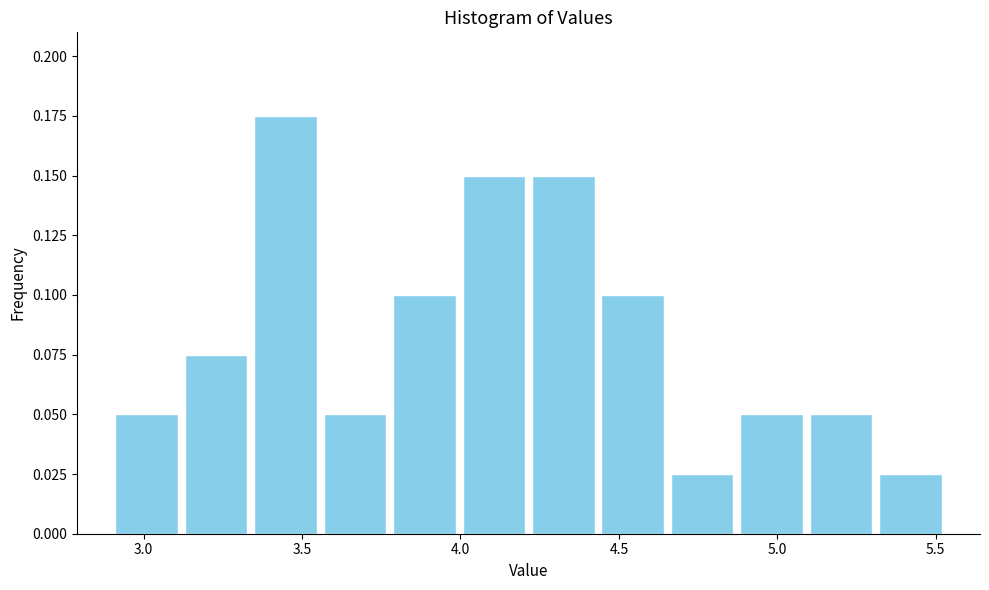

Reading left to right, list every bar in this chart as the range it spans on the x-axis followed by its height. Neither the bar edges nor the heights are printed on the chart, so give them approximately, as read against the axes.

2.90 to 3.10: 0.050
3.10 to 3.35: 0.075
3.35 to 3.55: 0.175
3.55 to 3.80: 0.050
3.80 to 4.00: 0.100
4.00 to 4.20: 0.150
4.20 to 4.45: 0.150
4.45 to 4.65: 0.100
4.65 to 4.85: 0.025
4.85 to 5.10: 0.050
5.10 to 5.30: 0.050
5.30 to 5.55: 0.025